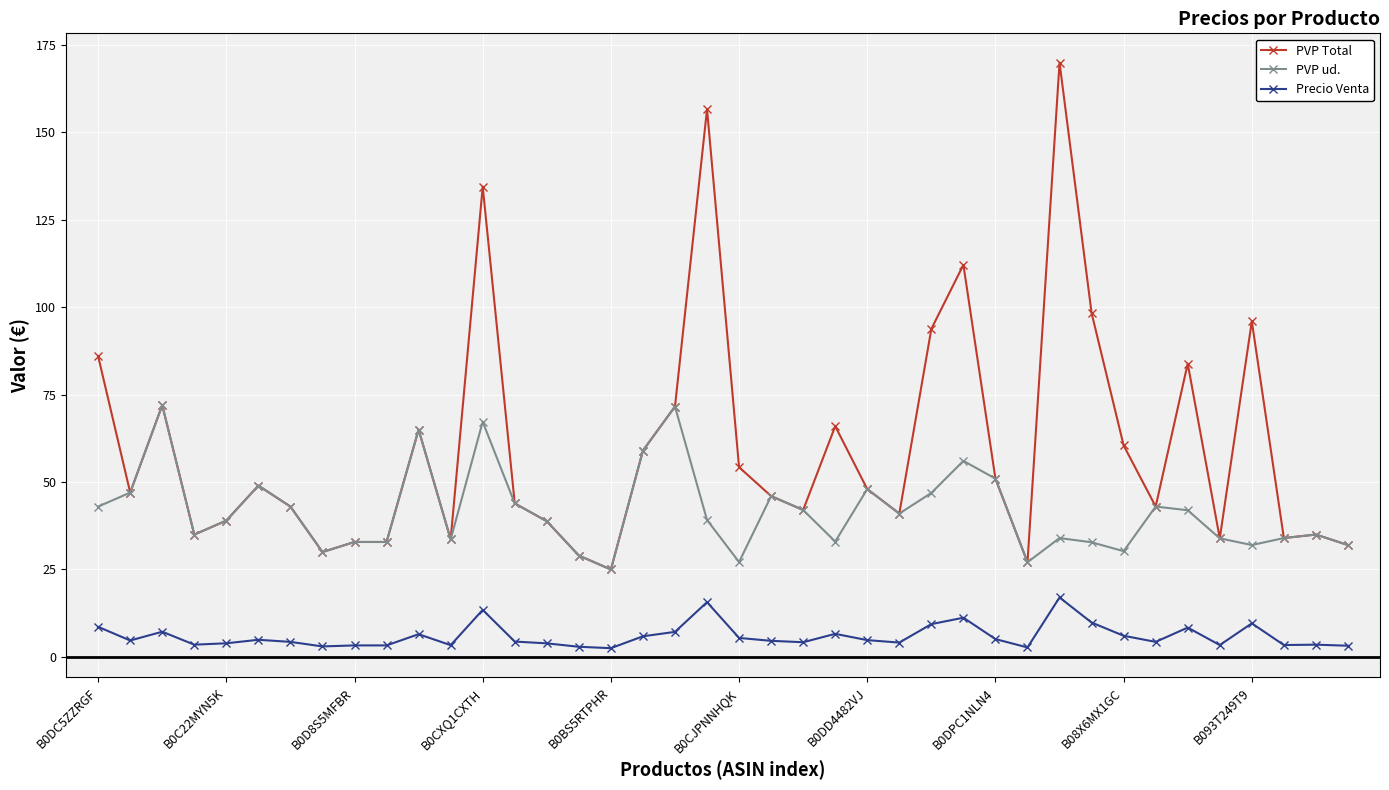

What is the difference between the maximum and minimum values in the PVP ud. series?

47.0